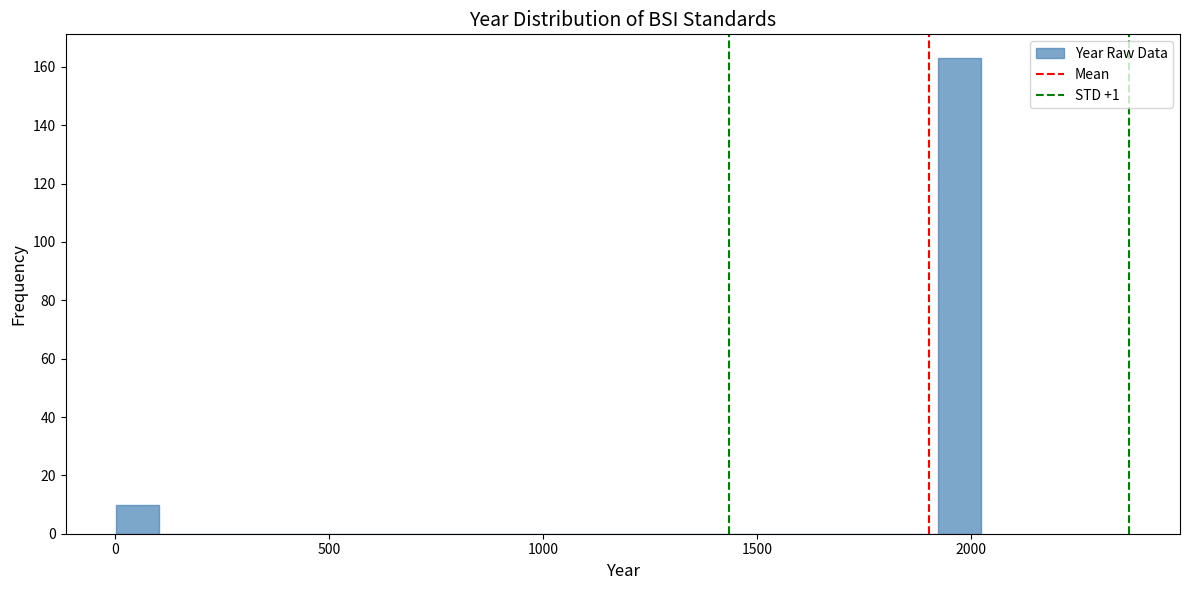

Around what value on the x-axis is the tallest bar? Give the approximate position of its centre, as read against the axis.

1950